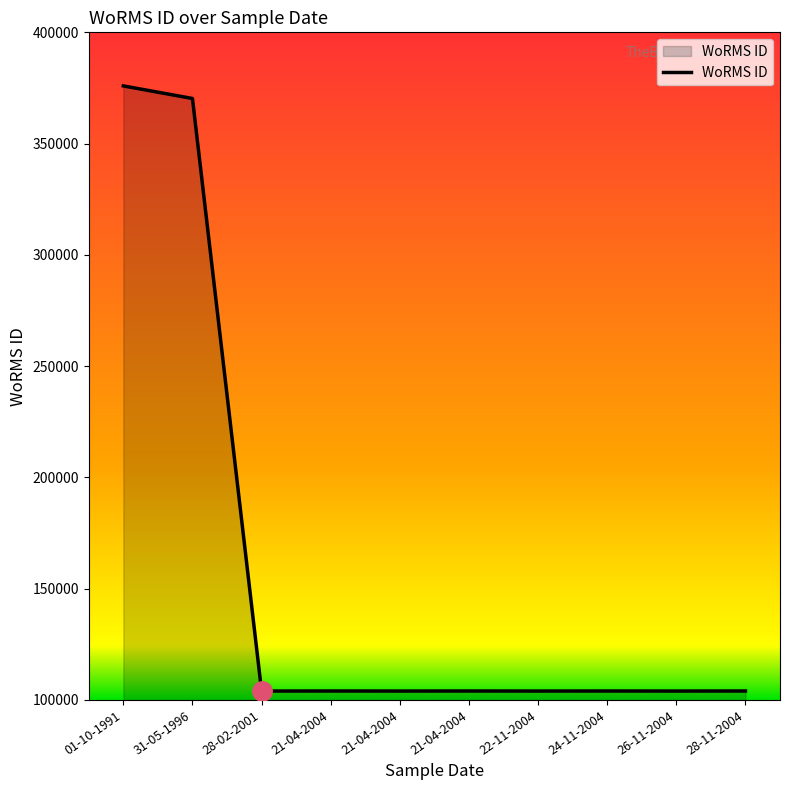

Count the number of data series in this chart.

1